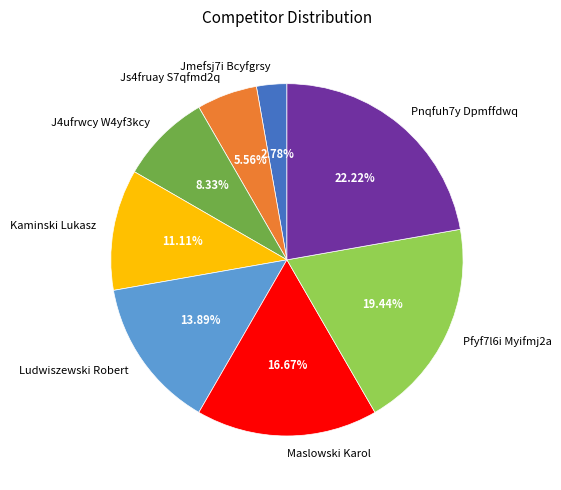

To the nearest percent, what is the difference between the Ludwiszewski Robert and J4ufrwcy W4yf3kcy slice percentages?

6%